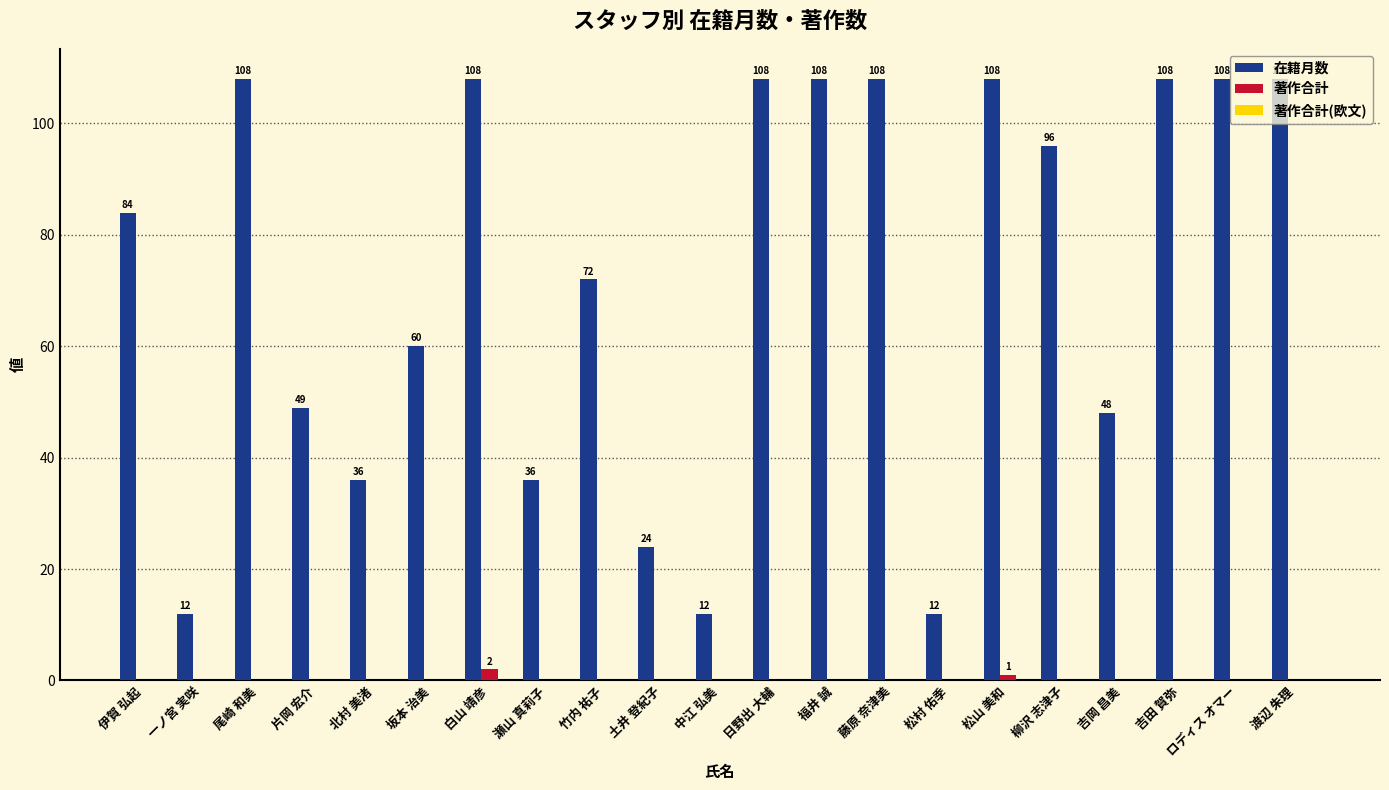

Is it true that 在籍月数 equals 108 at 松山 美和?

True